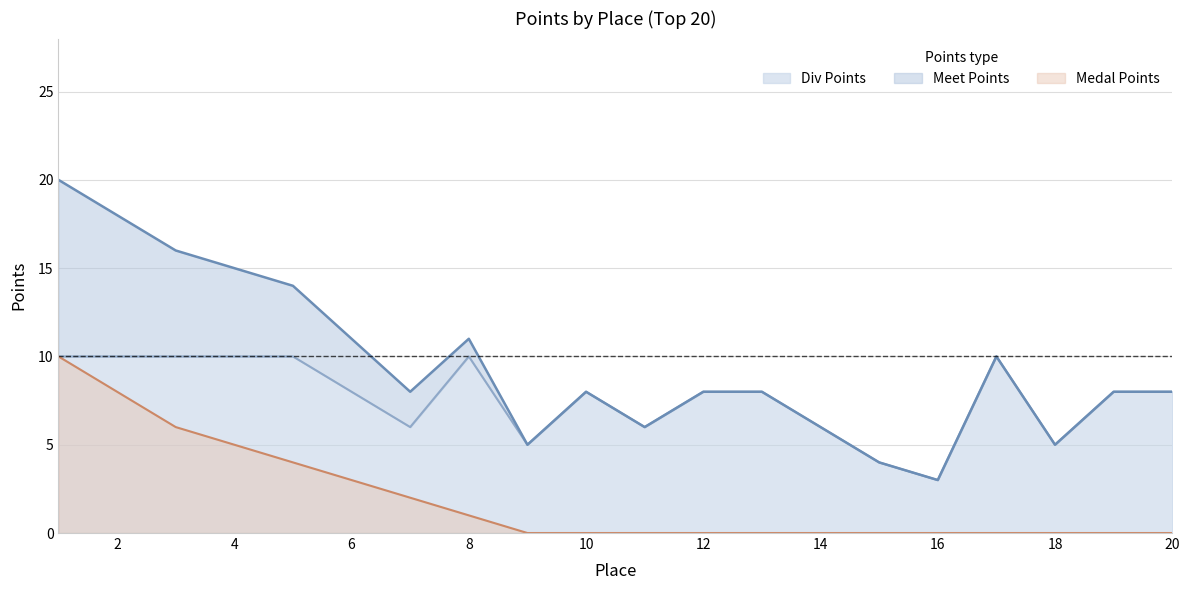

True or false: Meet Points has a value of 18 at 2.

True